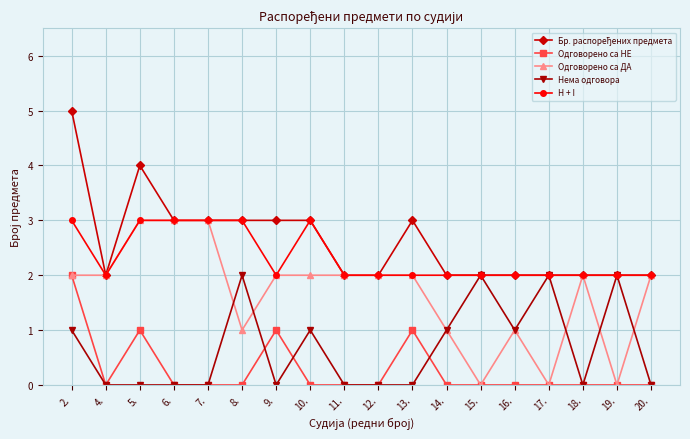

Where is the first local maximum for Одговорено са НЕ?

5.